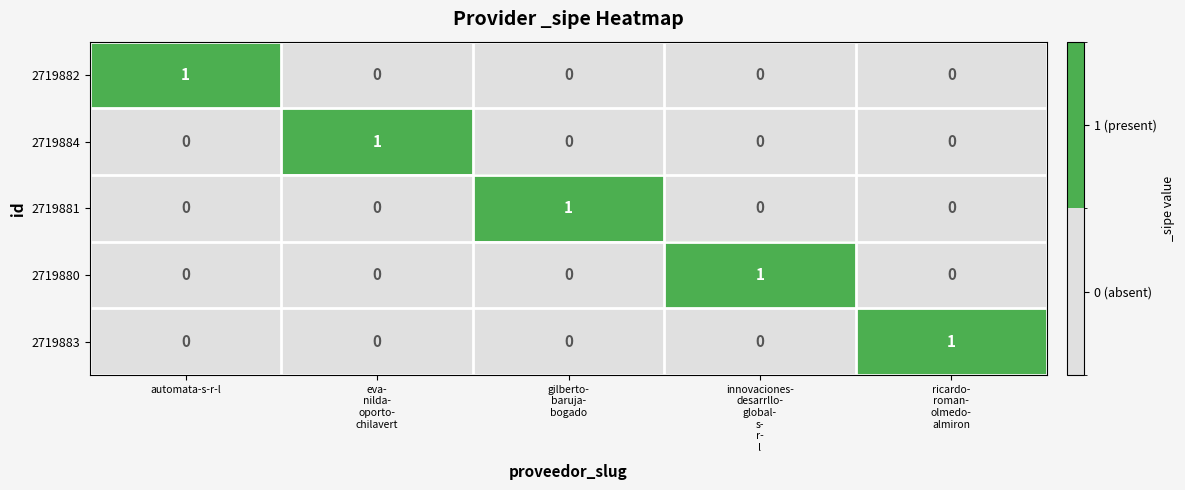

Which category has the highest value in the 2719882 series?

automata-s-r-l